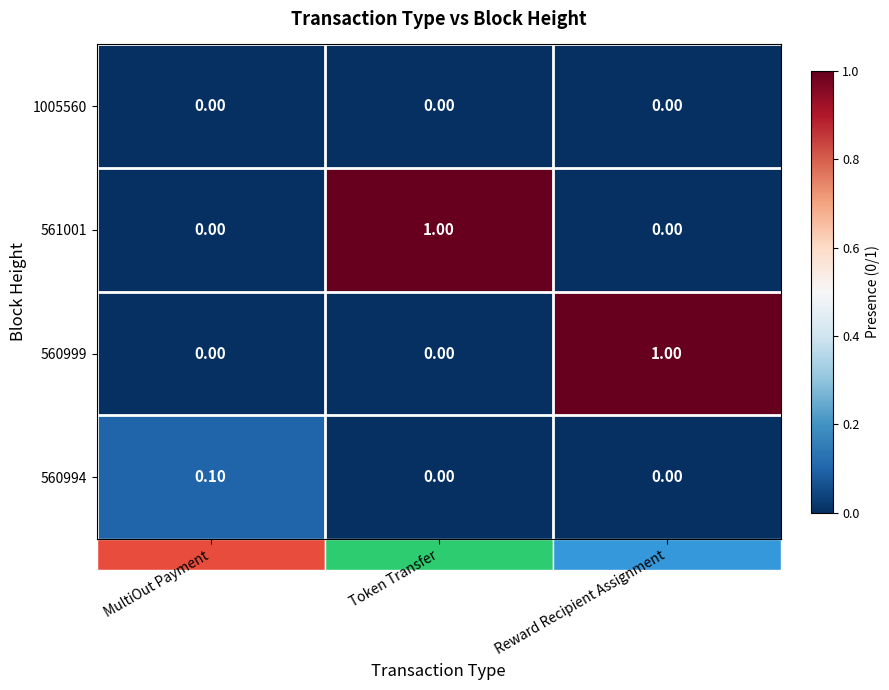

What is the spread (max minus min) of values at Reward Recipient Assignment?

1.0